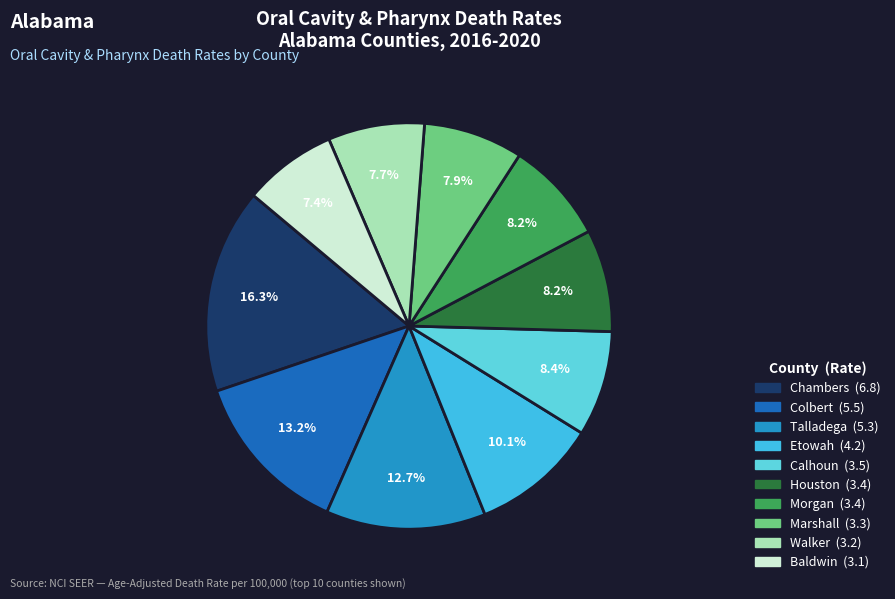

Count the number of slices in the pie.

10